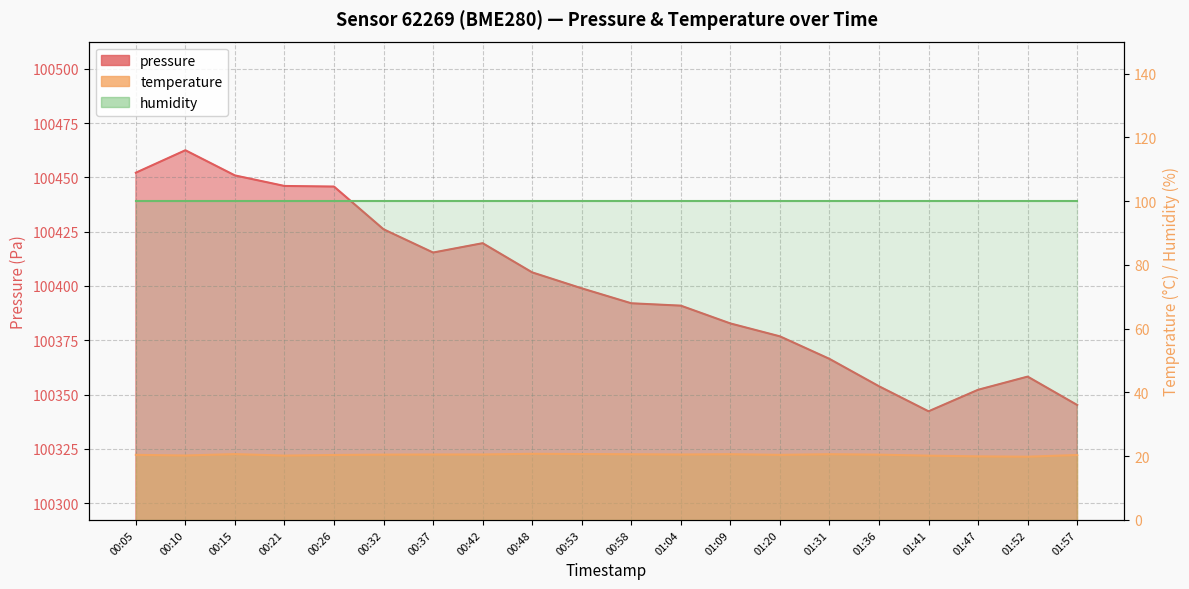

What is the lowest value of the temperature series?

19.8